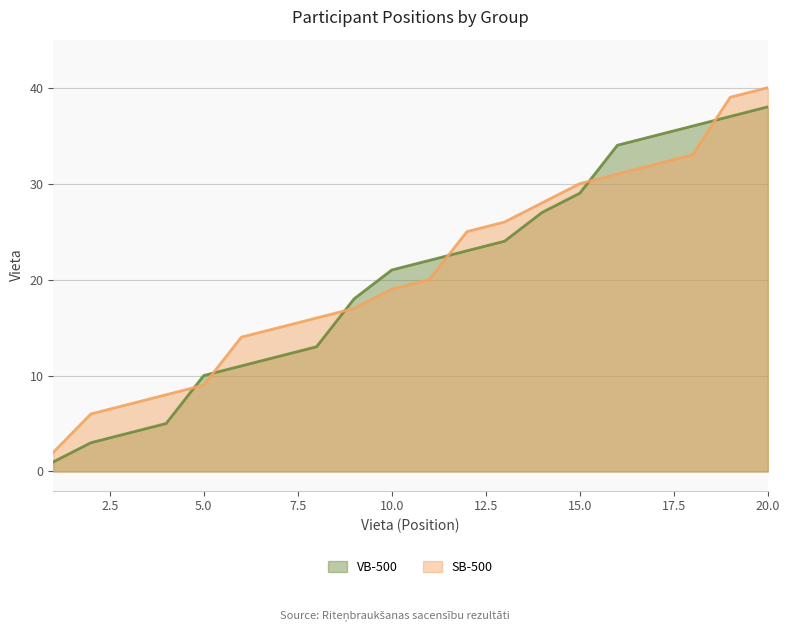

At which category does the chart reach its peak across all series?

20.0